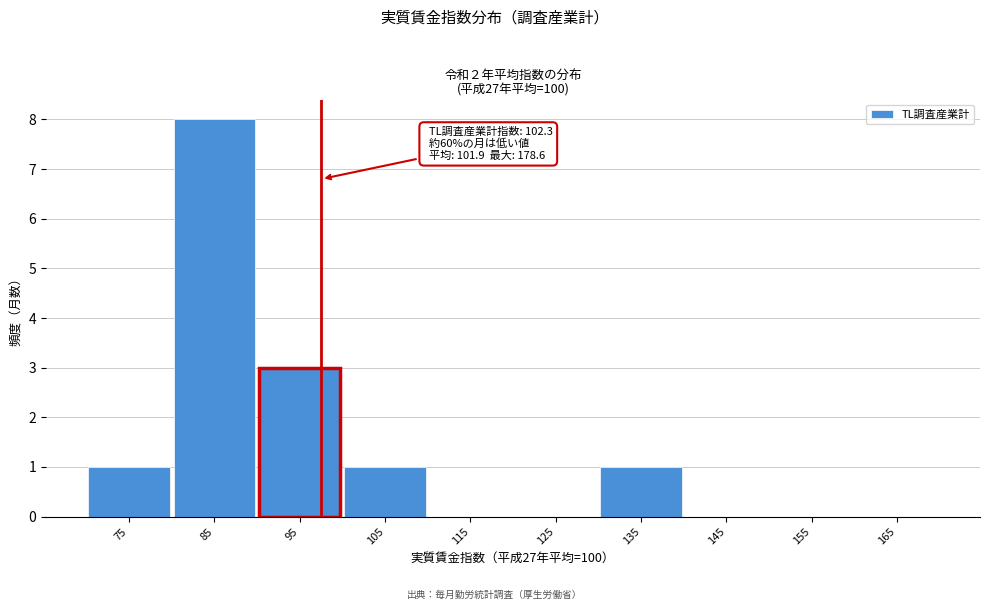

Reading left to right, transcribe all the data shown in this chart.

75=1	85=8	95=3	105=1	115=0	125=0	135=1	145=0	155=0	165=0